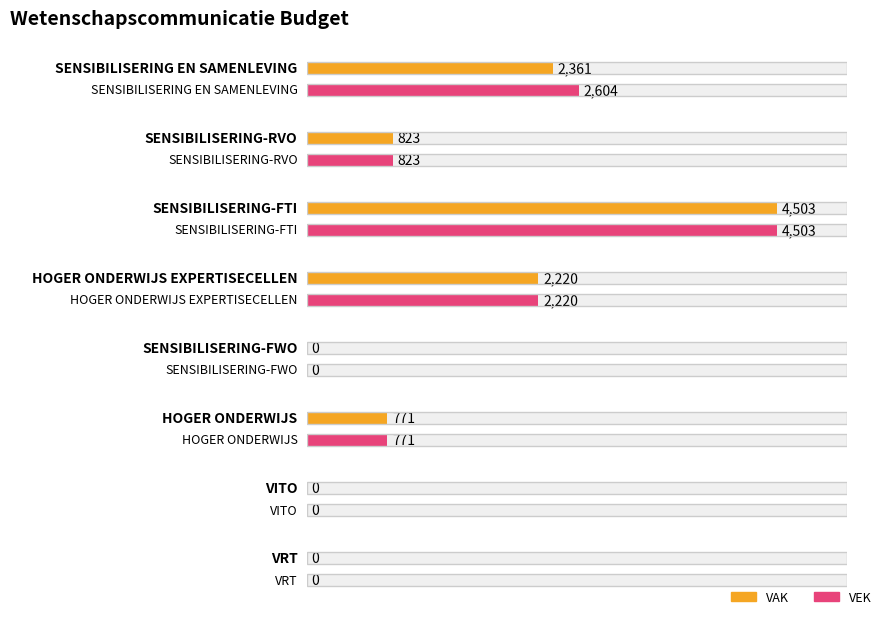

What is the label of the 3rd bar from the left?

SENSIBILISERING-FTI